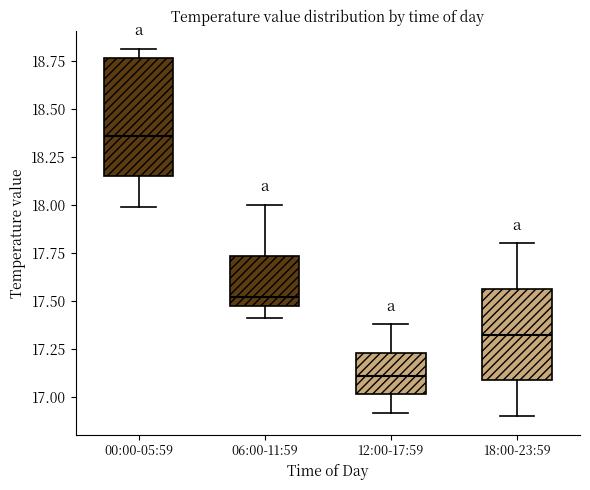

Which box's median line is the highest?

00:00-05:59